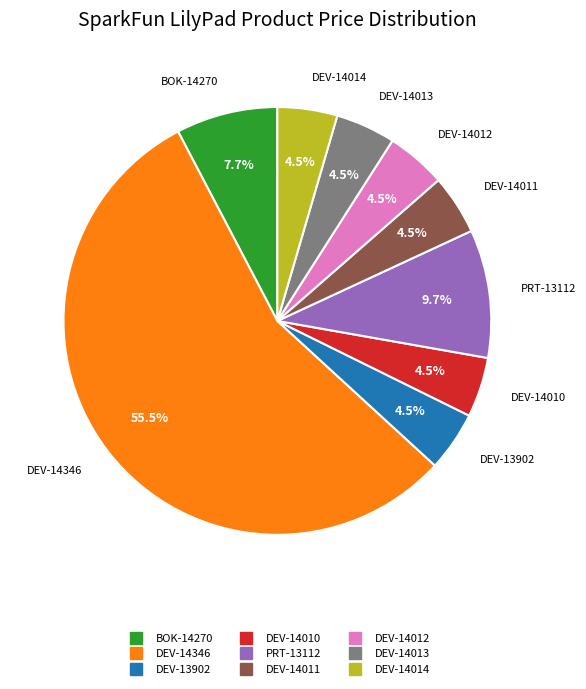

To the nearest percent, what is the combined percentage of DEV-13902 and BOK-14270?

12%